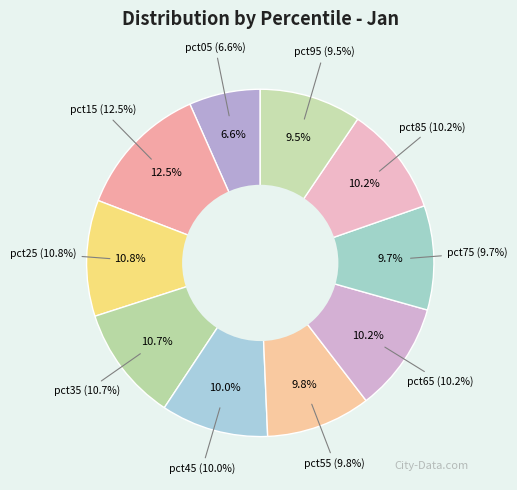

Is it true that pct45 is 1% of the pie?

False